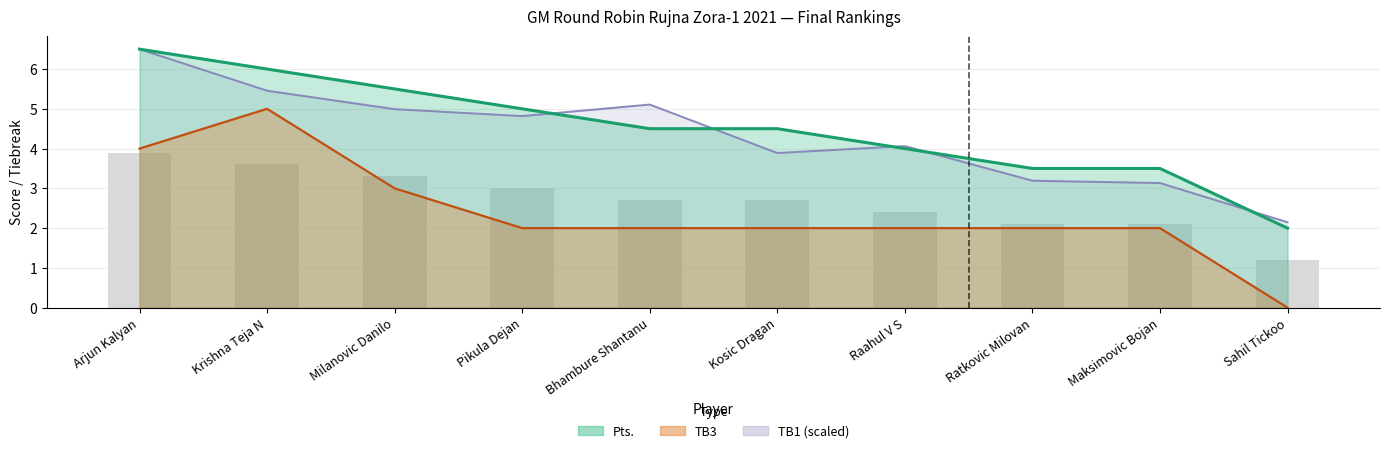

Reading left to right, transcribe all the data shown in this chart.

Pts.: 6.5	6.0	5.5	5.0	4.5	4.5	4.0	3.5	3.5	2.0
TB1: 6.5	5.5	5.0	4.8	5.1	3.9	4.1	3.2	3.1	2.1
TB3: 4.0	5.0	3.0	2.0	2.0	2.0	2.0	2.0	2.0	0.0